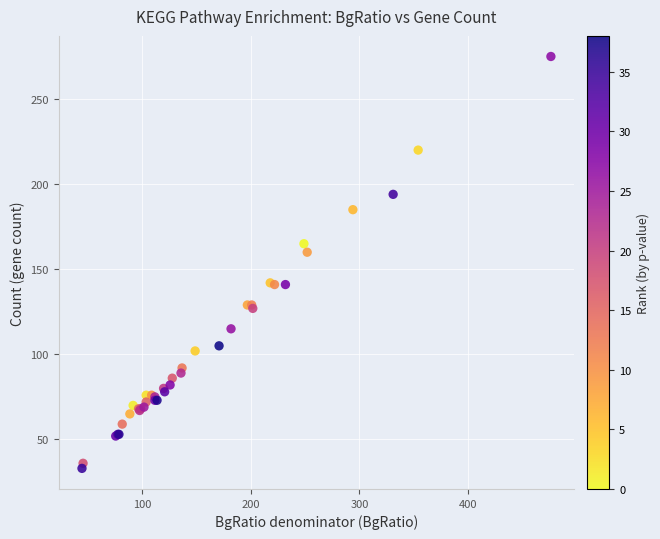

What Y value in the scatter plot is closest to 154?

160